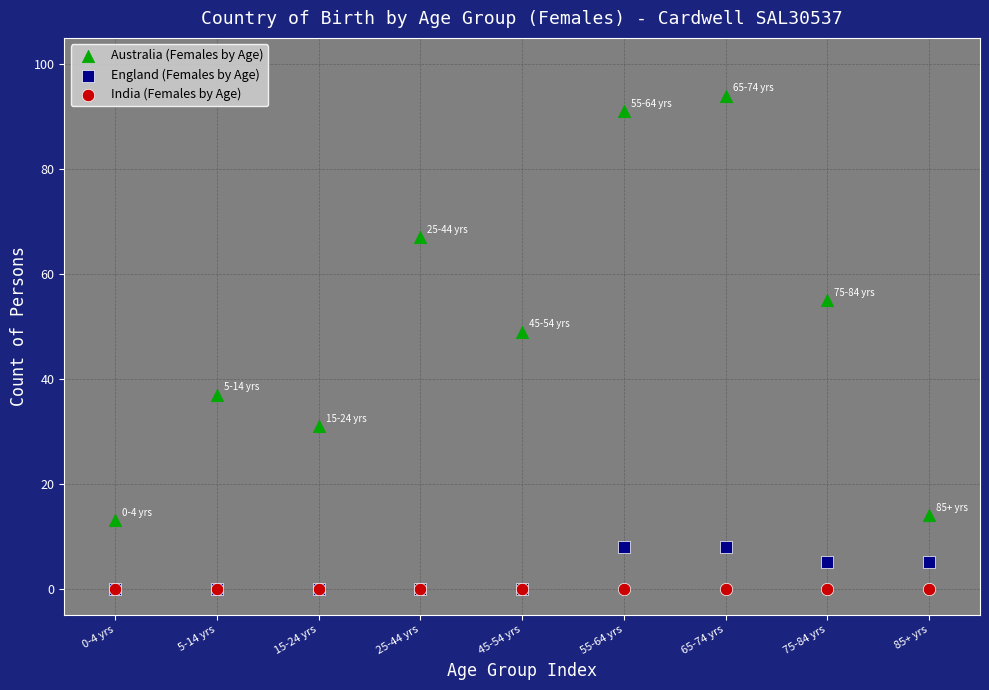

What are all the series names shown in the legend?

Australia (Females by Age), England (Females by Age), India (Females by Age)